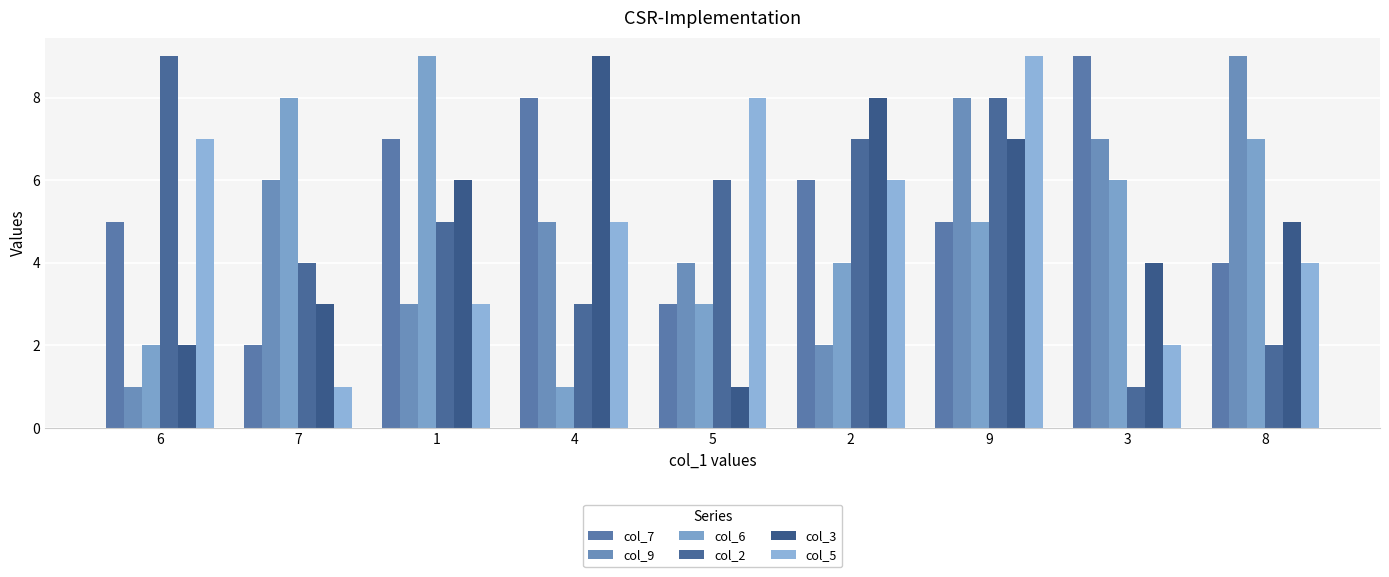

What is the highest value of the col_6 series?

9